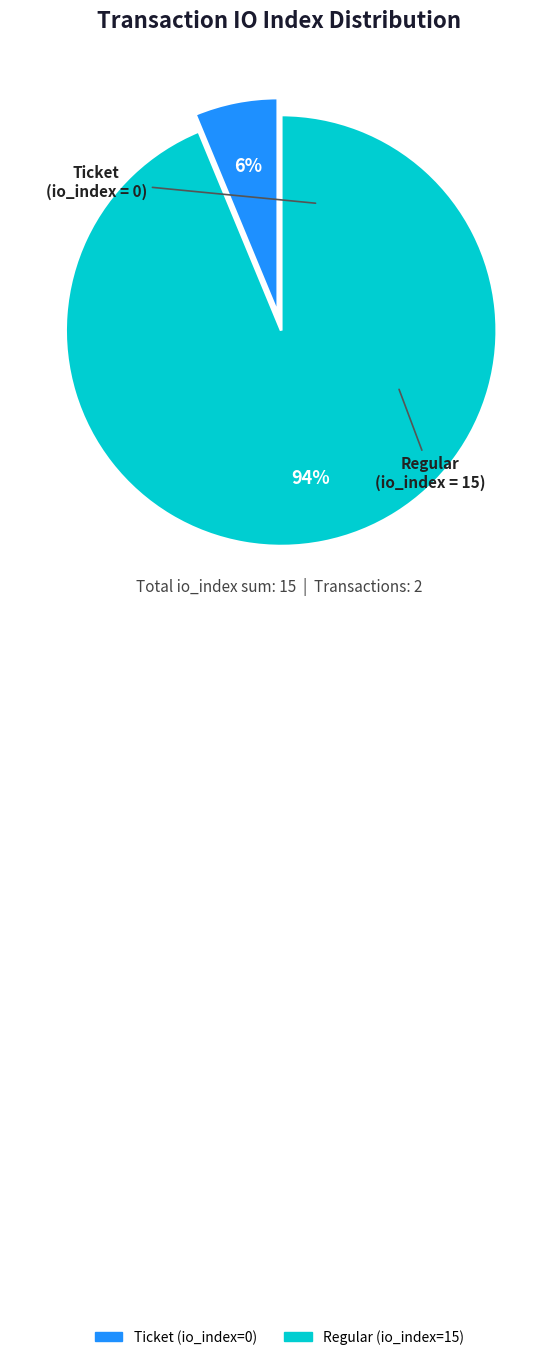

What is the majority slice?

Regular (io_index=15)